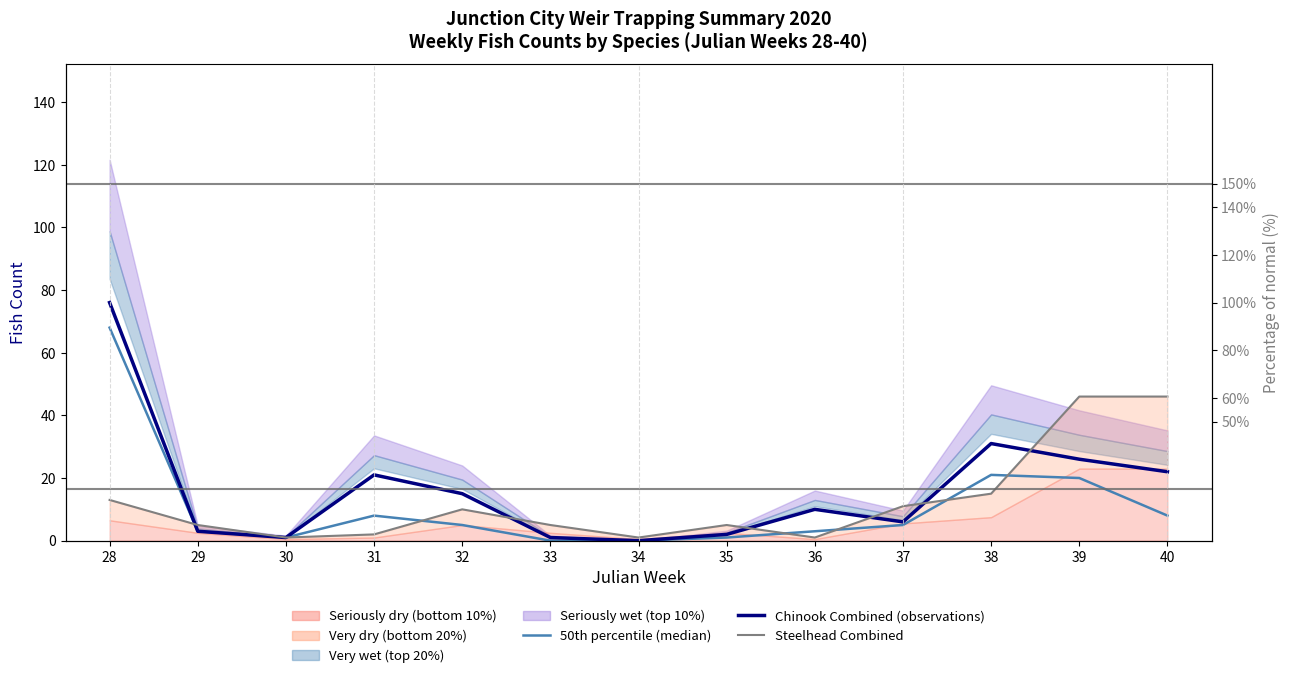

Reading right to left, list all the values displayed in this chart.

50th percentile (median): 40=8	39=20	38=21	37=5	36=3	35=1	34=0	33=0	32=5	31=8	30=1	29=3	28=68
Chinook Combined (observations): 40=22	39=26	38=31	37=6	36=10	35=2	34=0	33=1	32=15	31=21	30=1	29=3	28=76
Steelhead Combined: 40=46	39=46	38=15	37=11	36=1	35=5	34=1	33=5	32=10	31=2	30=1	29=5	28=13